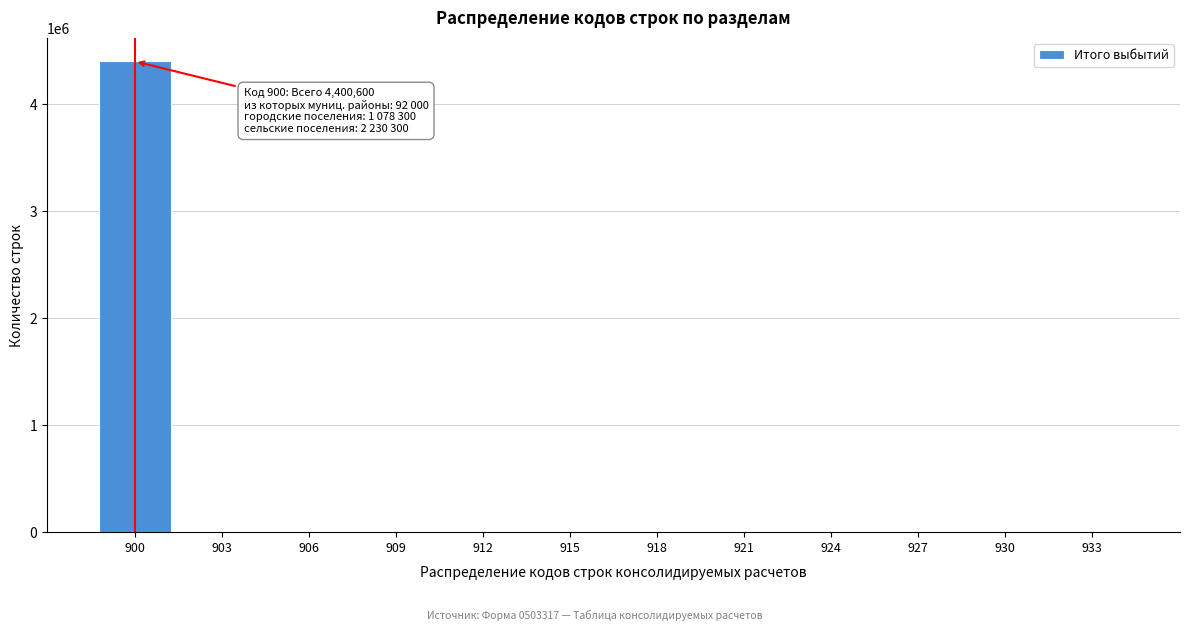

Reading right to left, extract all data points from this chart.

933=0	930=0	927=0	924=0	921=0	918=0	915=0	912=0	909=0	906=0	903=0	900=4400600